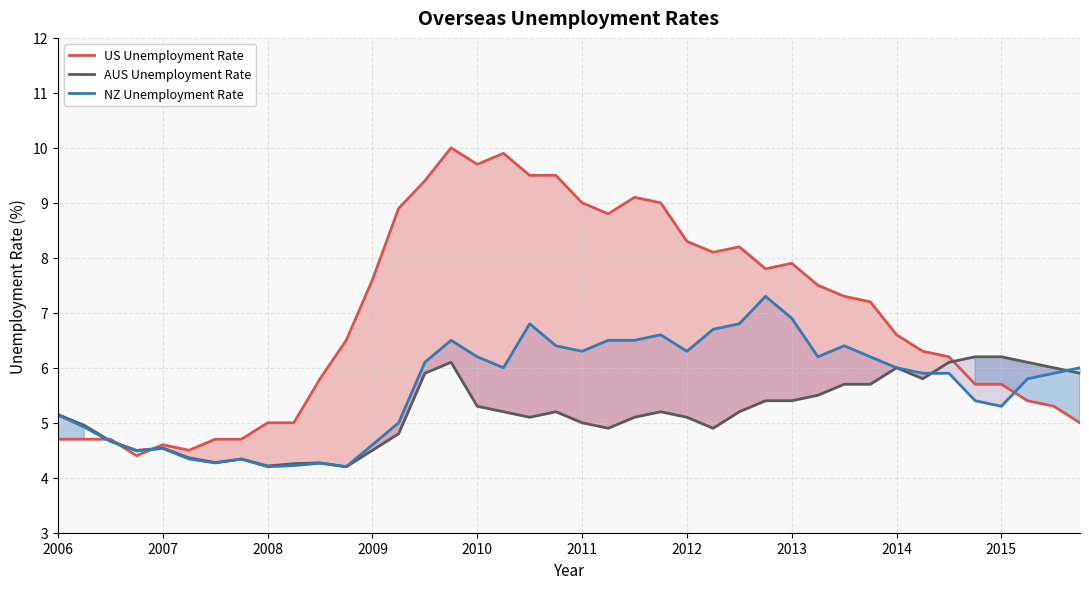

How many lines are shown in the chart?

3